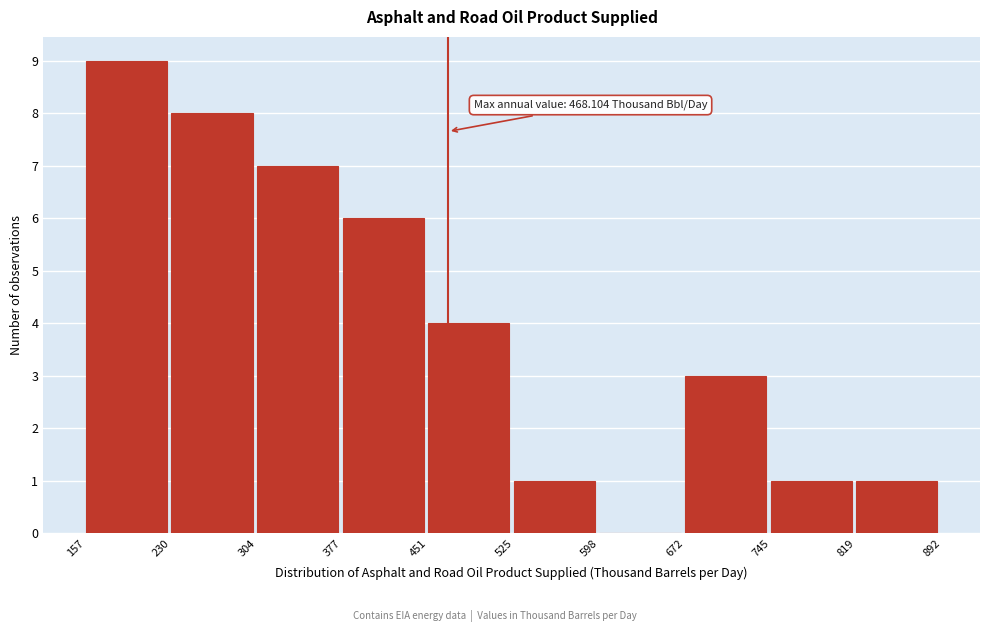

Which range on the x-axis has the tallest bar?

157 to 230